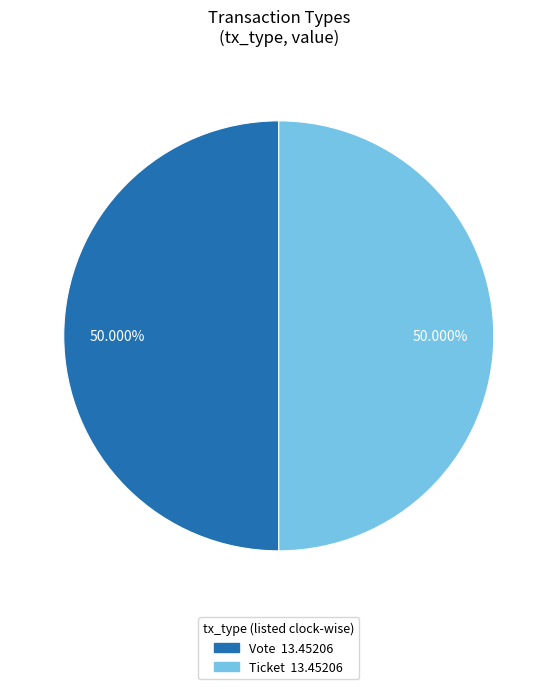

To the nearest percent, what is the difference between the Ticket and Vote slice percentages?

0%